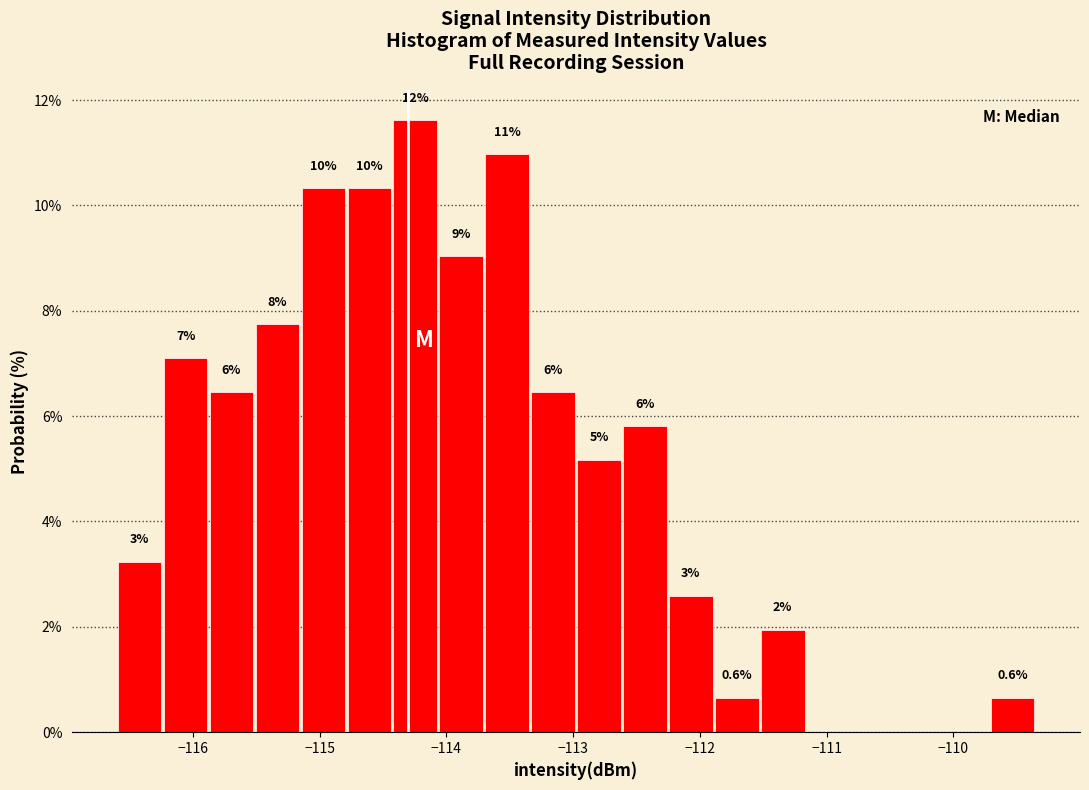

Around what value on the x-axis is the tallest bar? Give the approximate position of its centre, as read against the axis.

-114.2